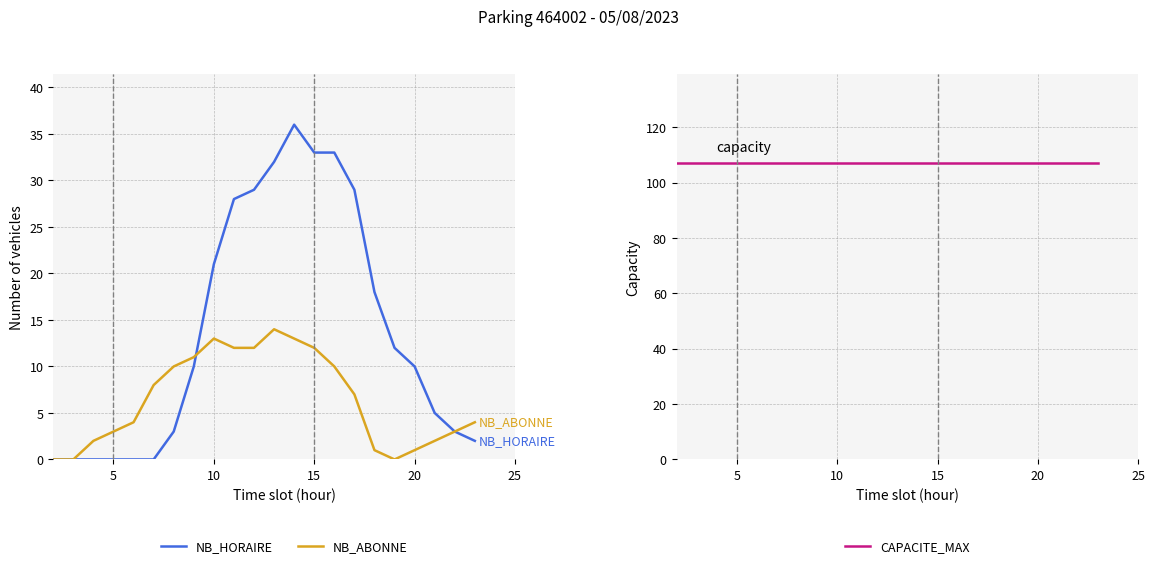

At how many categories does at least one series exceed 25?

22